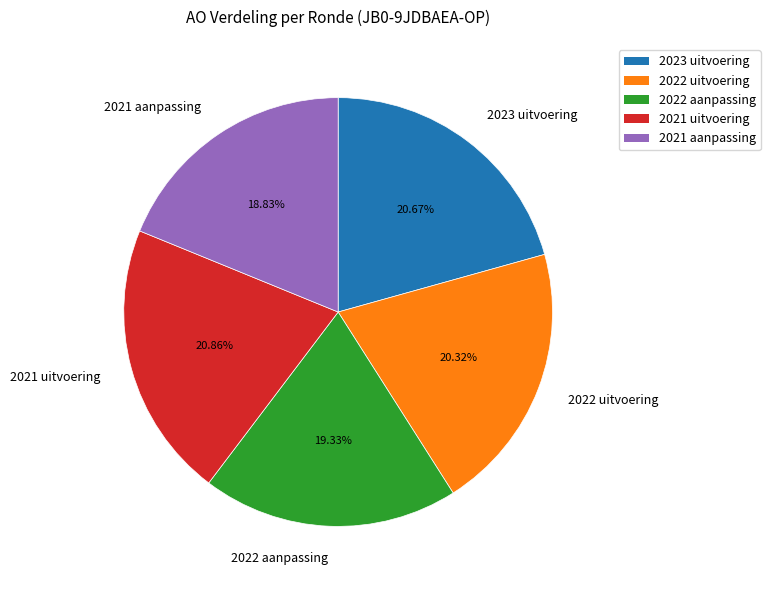

How many segments does this pie chart have?

5